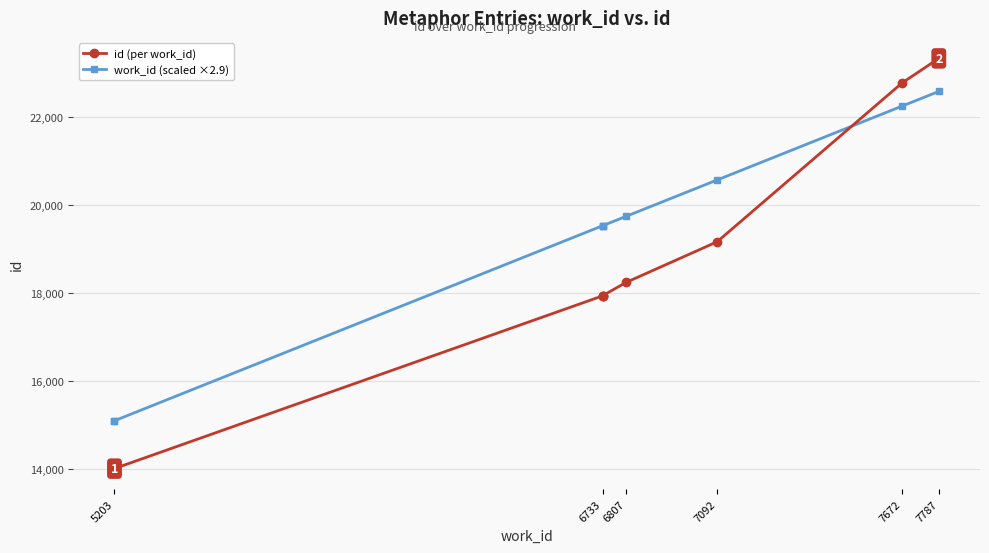

Between 6733 and 7092, which series saw the biggest shift?

id (per work_id)